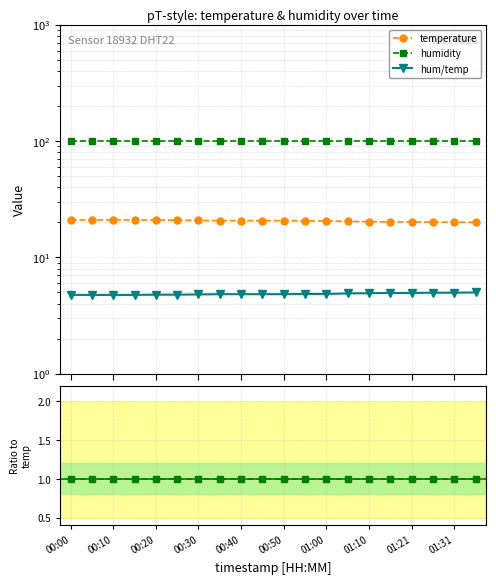

What is the spread (max minus min) of values at 00:30?

98.9